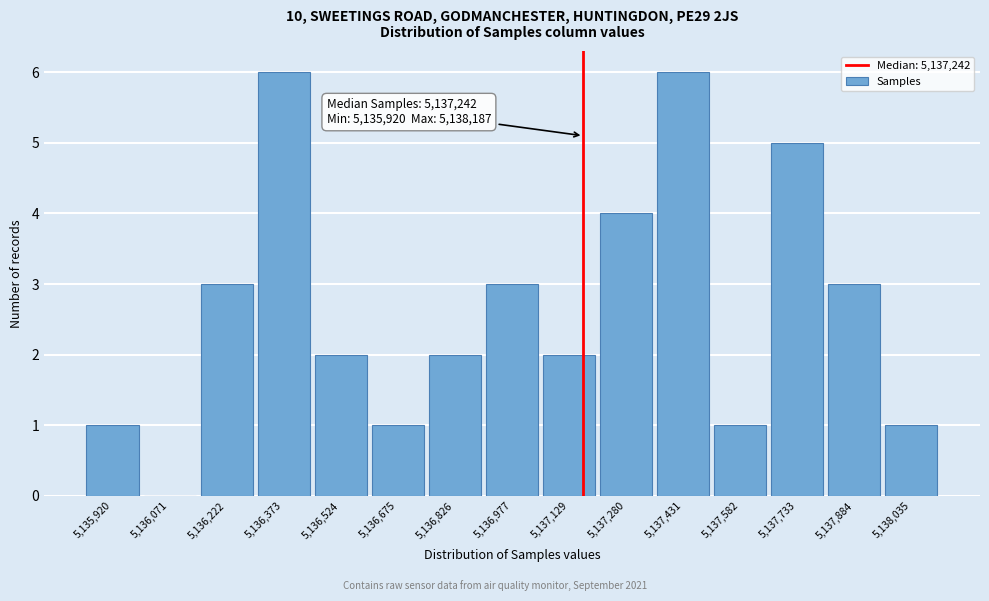

Reading left to right, what are all the values shown in this chart?

5,135,920=1	5,136,071=0	5,136,222=3	5,136,373=6	5,136,524=2	5,136,675=1	5,136,826=2	5,136,977=3	5,137,129=2	5,137,280=4	5,137,431=6	5,137,582=1	5,137,733=5	5,137,884=3	5,138,035=1